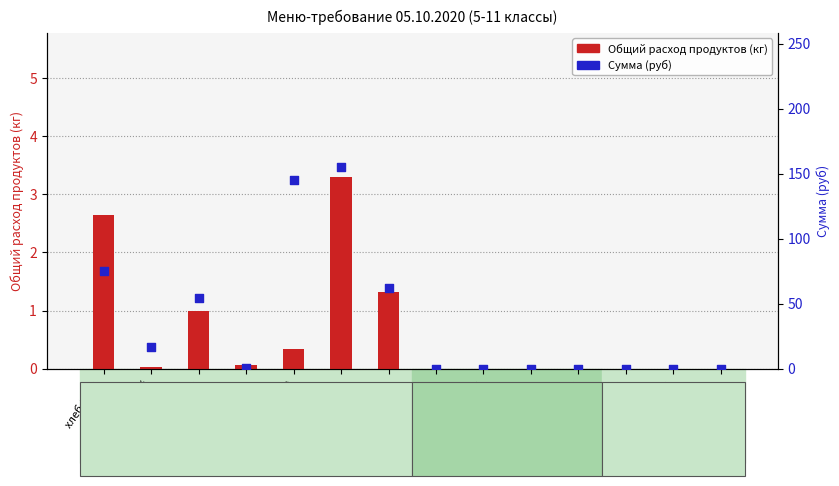

What are all the series names shown in the legend?

Общий расход продуктов (кг), Сумма (руб)